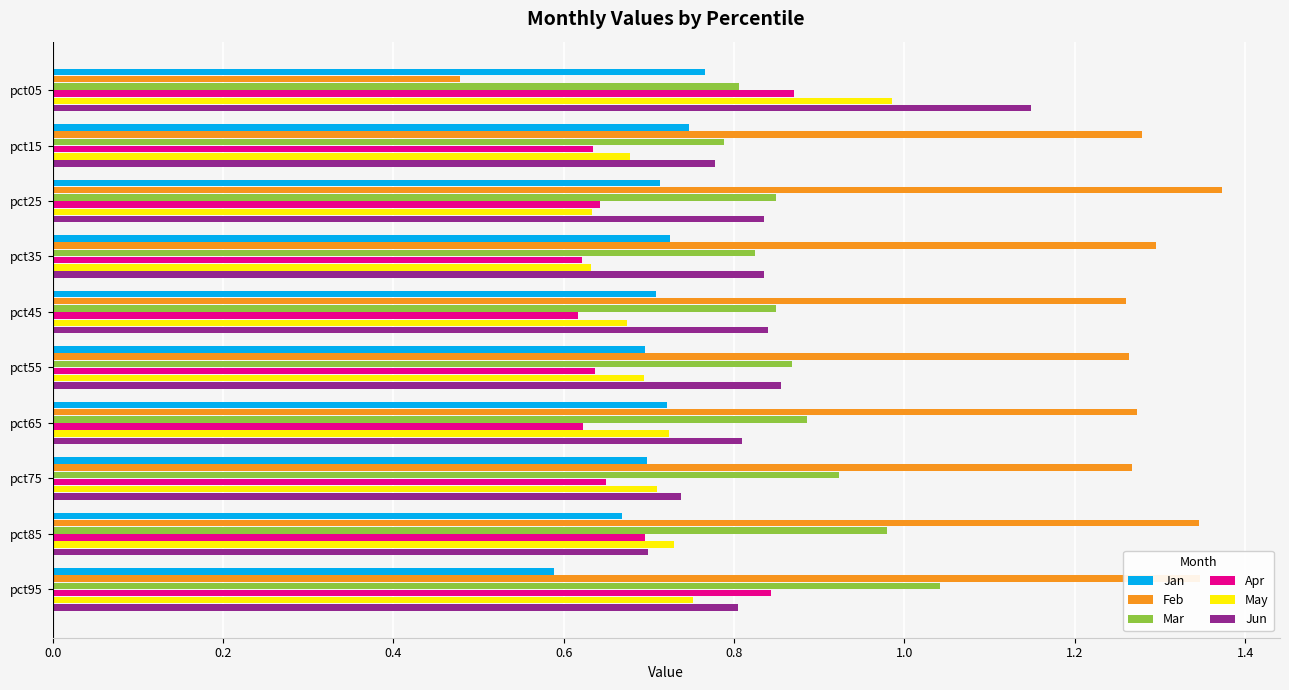

Count the number of categories in the chart.

10